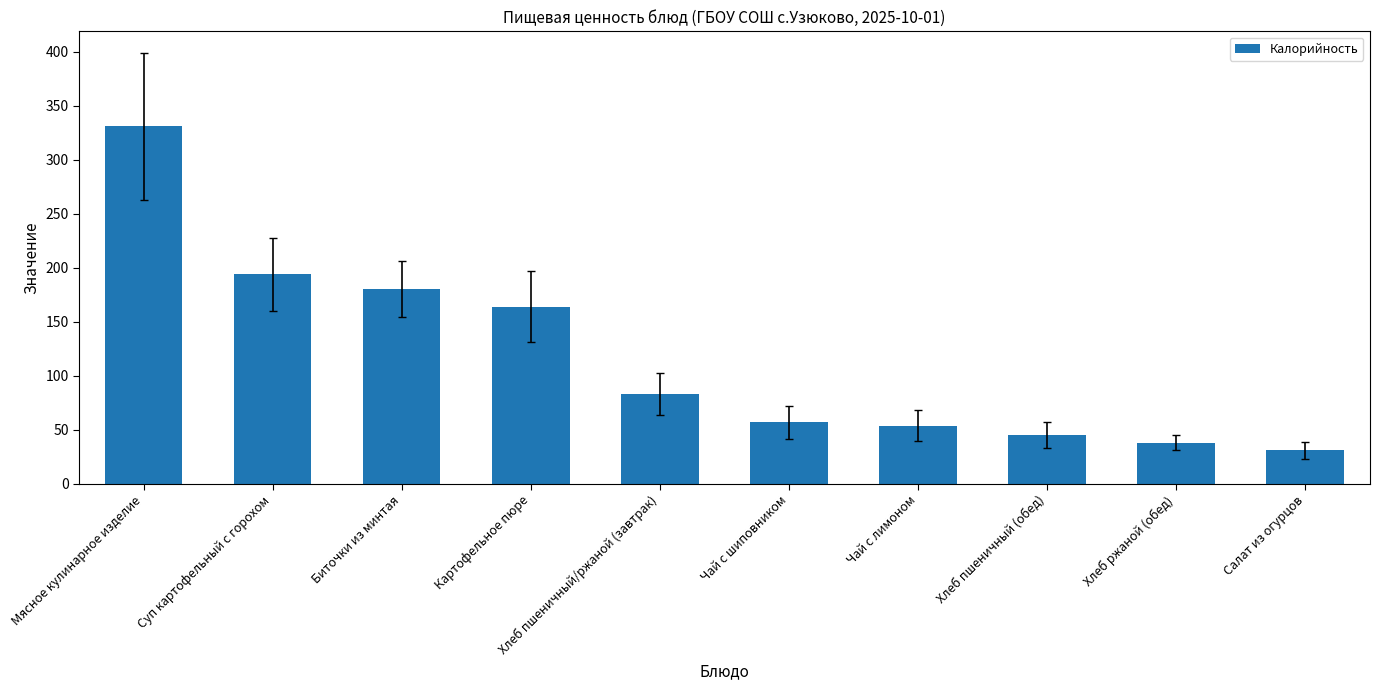

How many categories are shown in the chart?

10